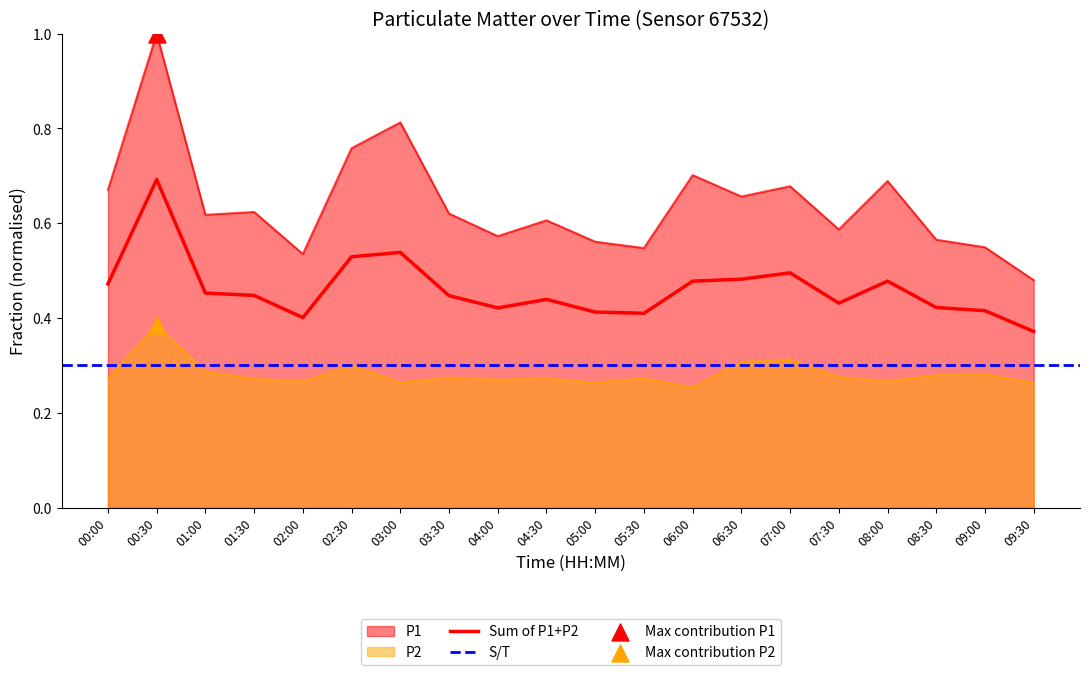

Which series reaches the maximum Y coordinate?

P1